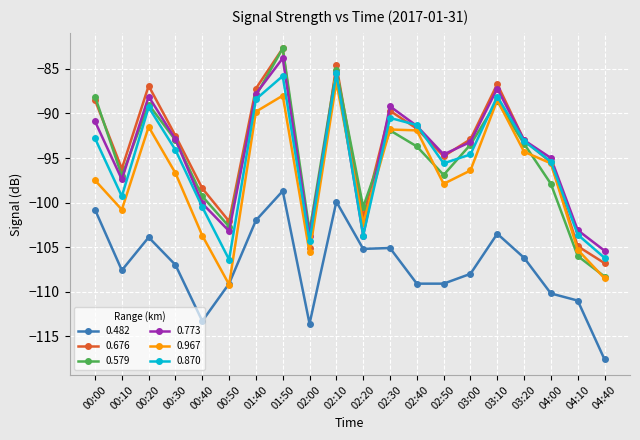

At which category is the sum across all series the highest?

01:50